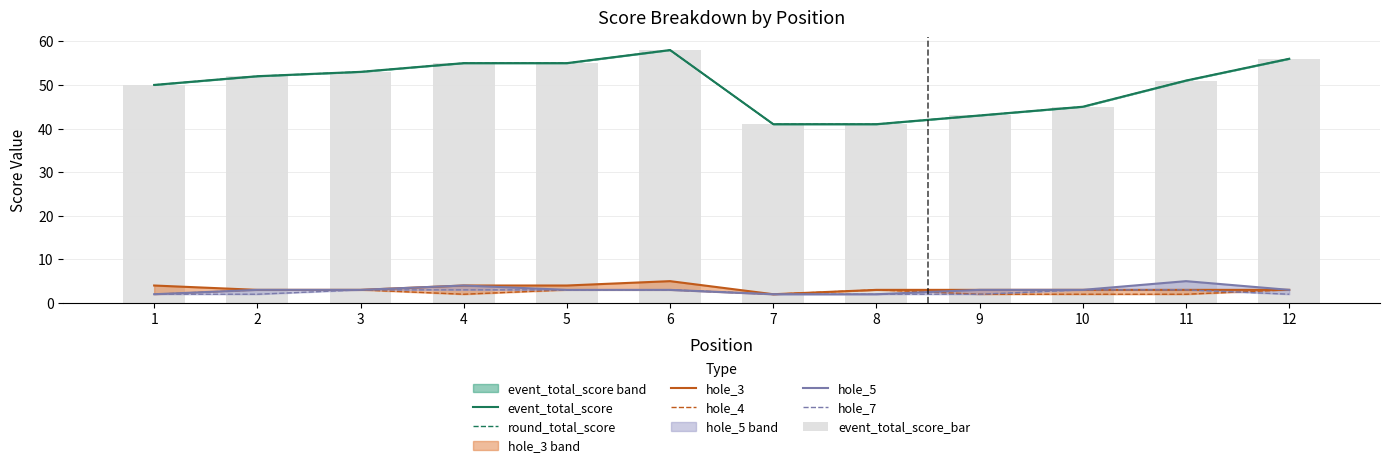

Which series changed the most between 9 and 10?

event_total_score